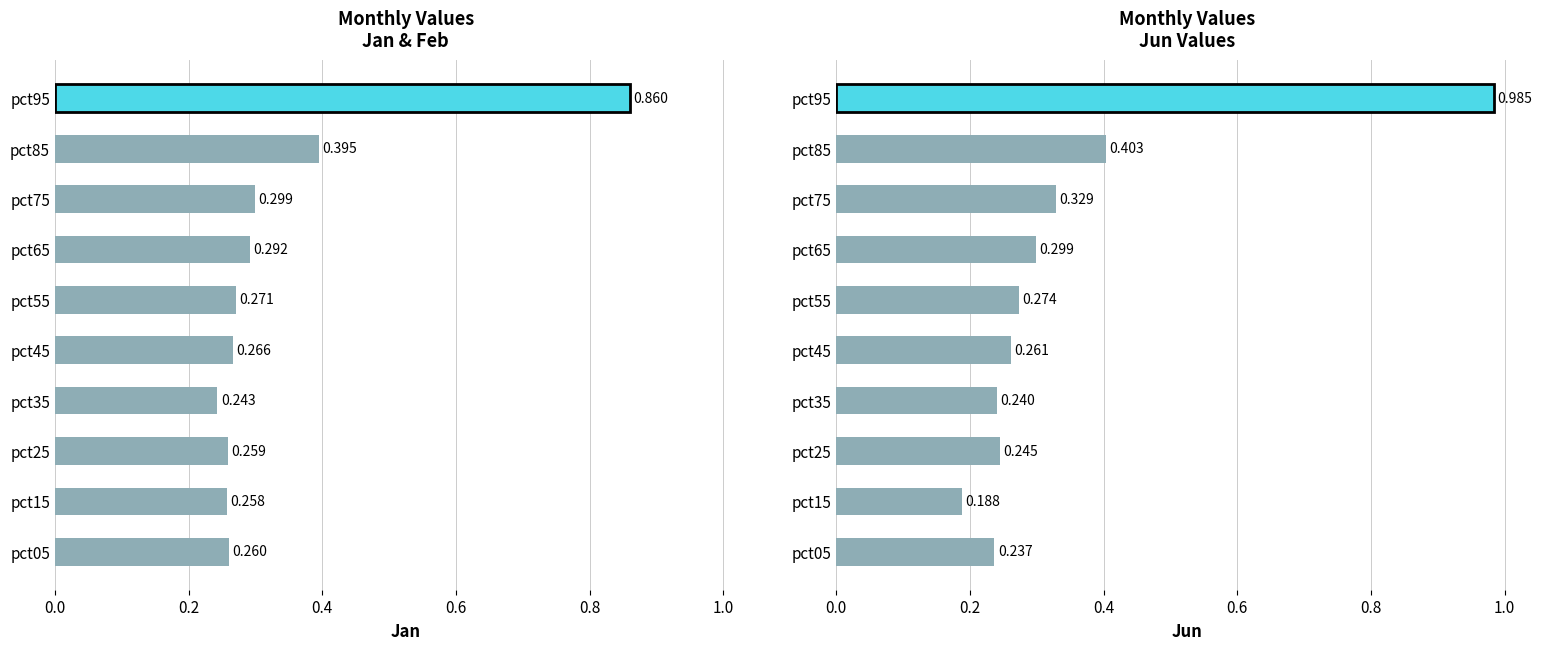

How many bars are there in total?

20